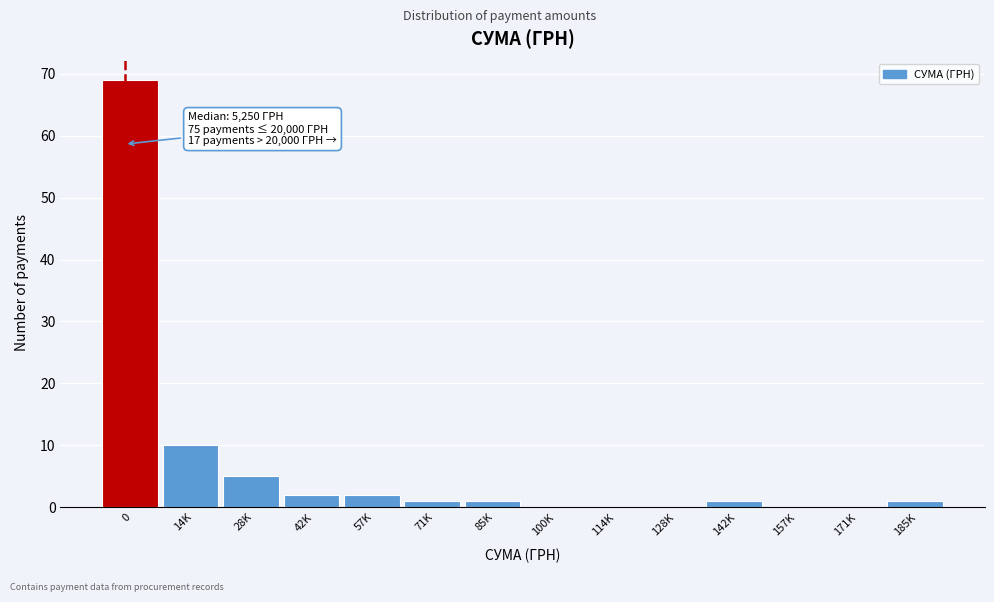

Reading right to left, transcribe all the data shown in this chart.

185K=1	171K=0	157K=0	142K=1	128K=0	114K=0	100K=0	85K=1	71K=1	57K=2	42K=2	28K=5	14K=10	0=69